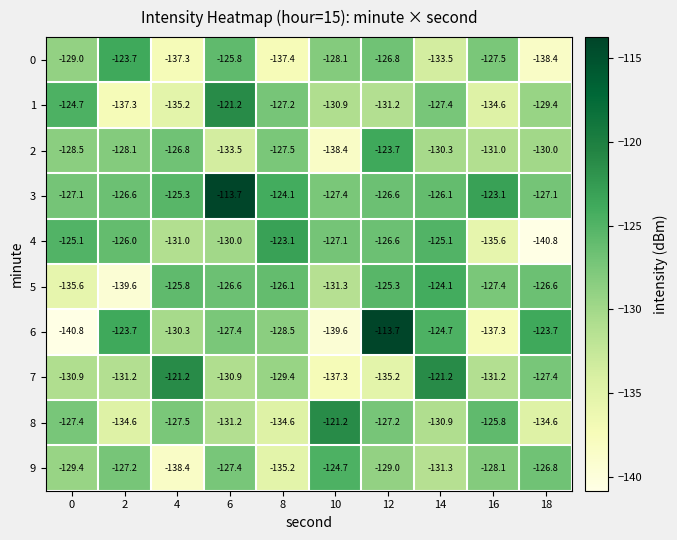

True or false: 1 has a value of -86.1 at 14.

False